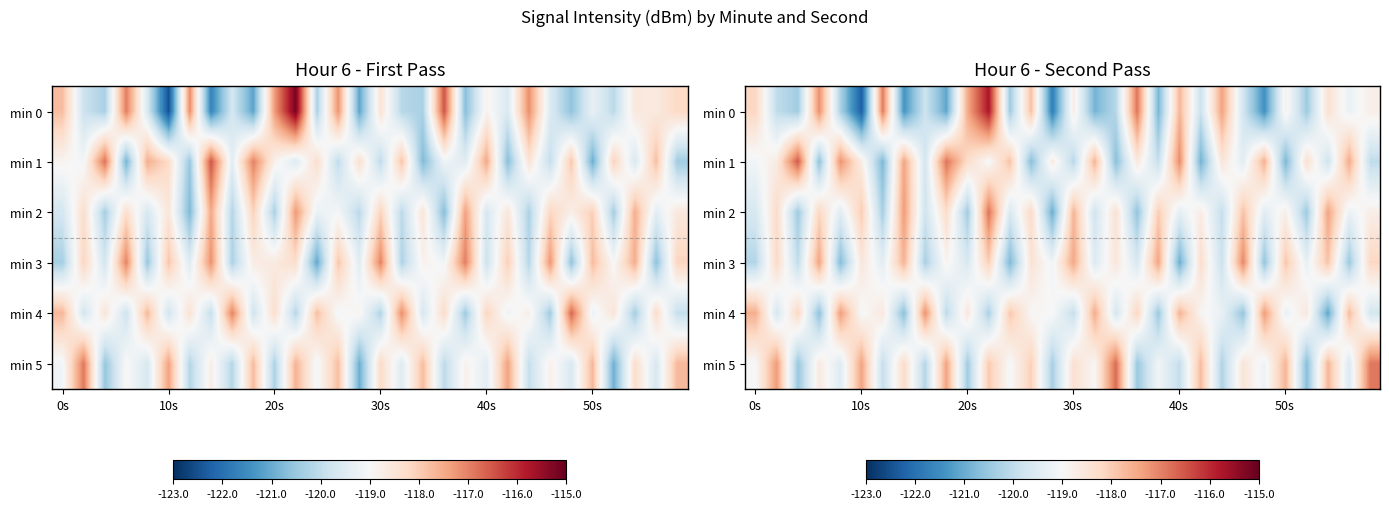

At how many categories does at least one series exceed -118?

28